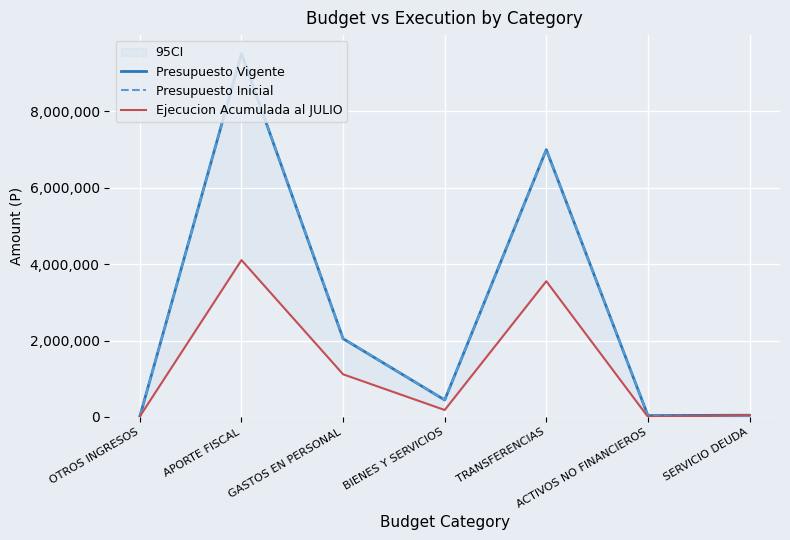

The Presupuesto Vigente series shows 16979922 at APORTE FISCAL. True or false?

False